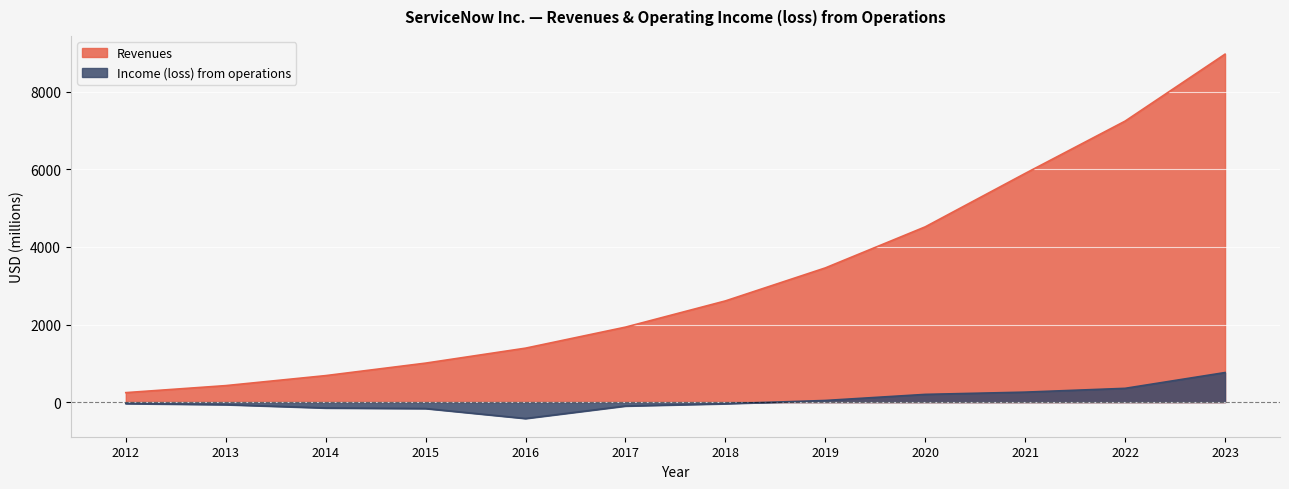

The value of Income (loss) from operations at 2018 is -42. True or false?

True